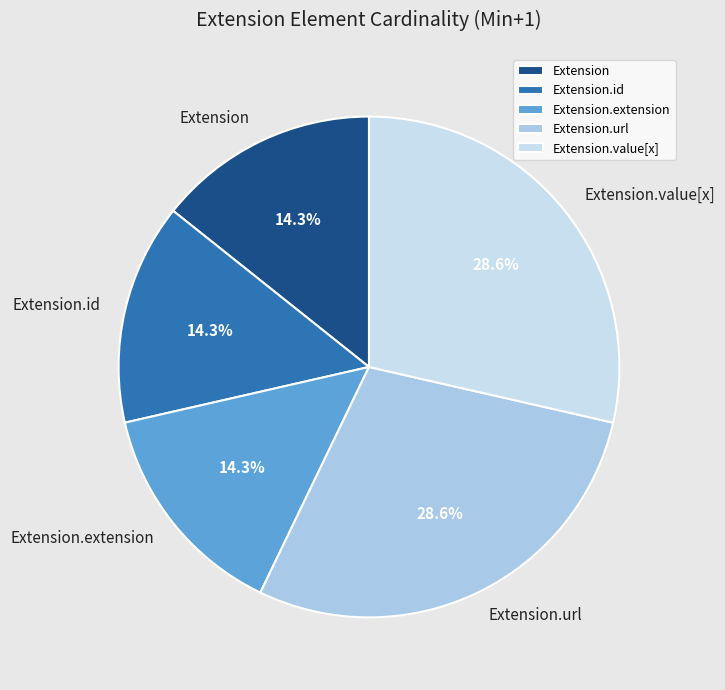

What percentage is the Extension.url slice, to the nearest percent?

29%